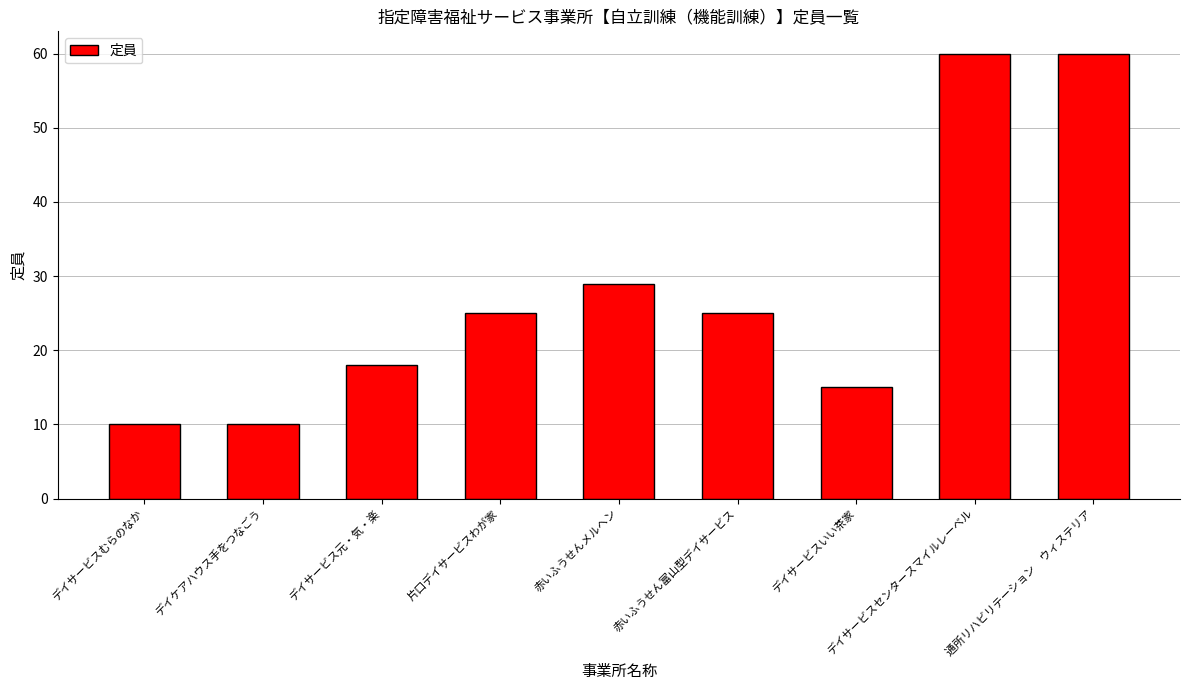

Is it true that the value at 赤いふうせん富山型デイサービス is 25?

True